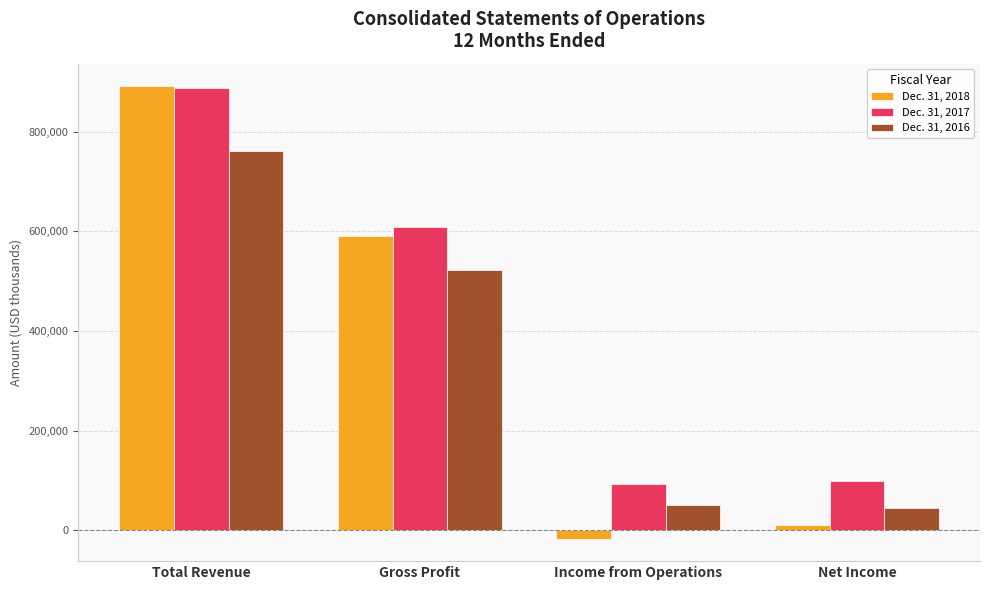

Where is Dec. 31, 2018 nearest to the value 437274?

Gross Profit